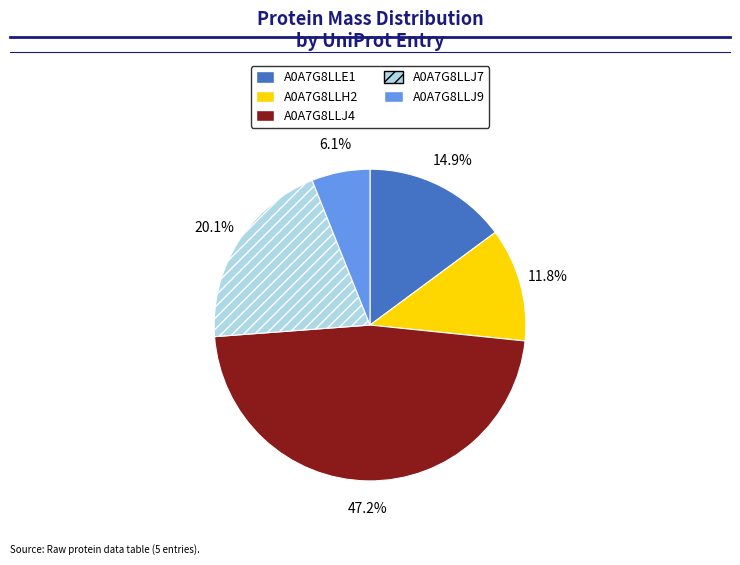

To the nearest percent, what portion does A0A7G8LLJ7 represent?

20%